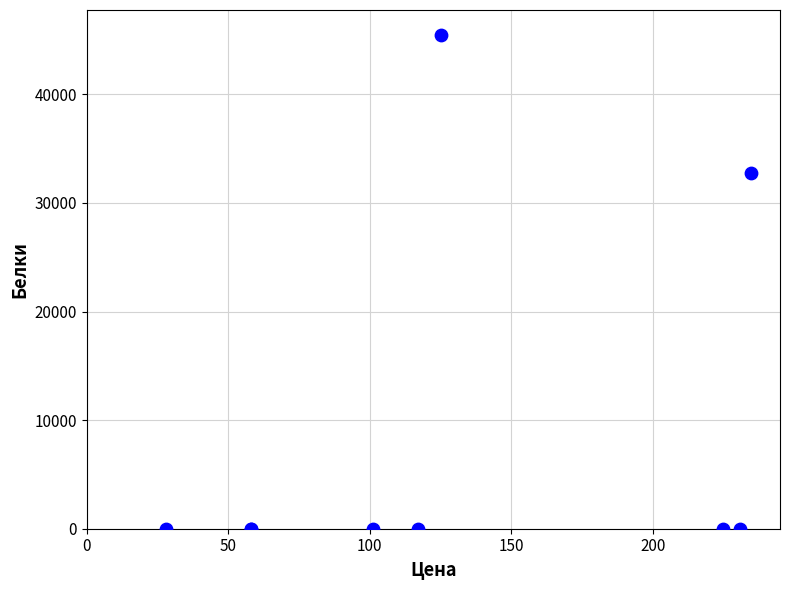

What Y value in the scatter plot is closest to 22745?

32782.0